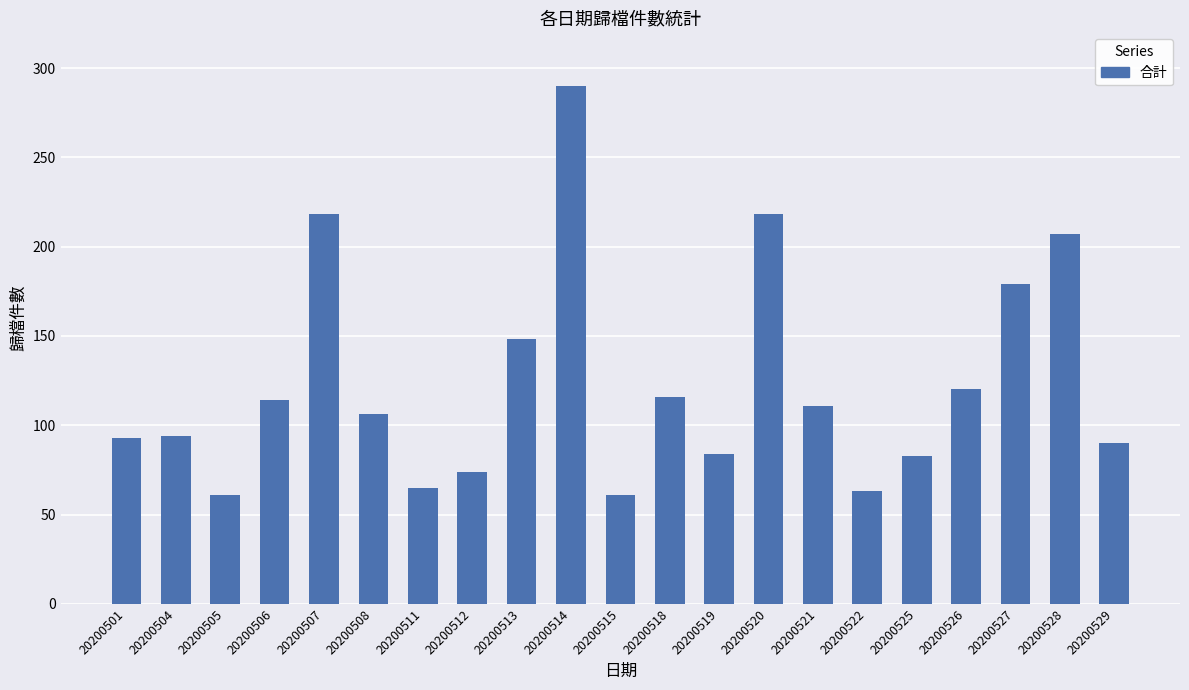

What is the ratio of the value at 20200506 to the value at 20200529?

1.3